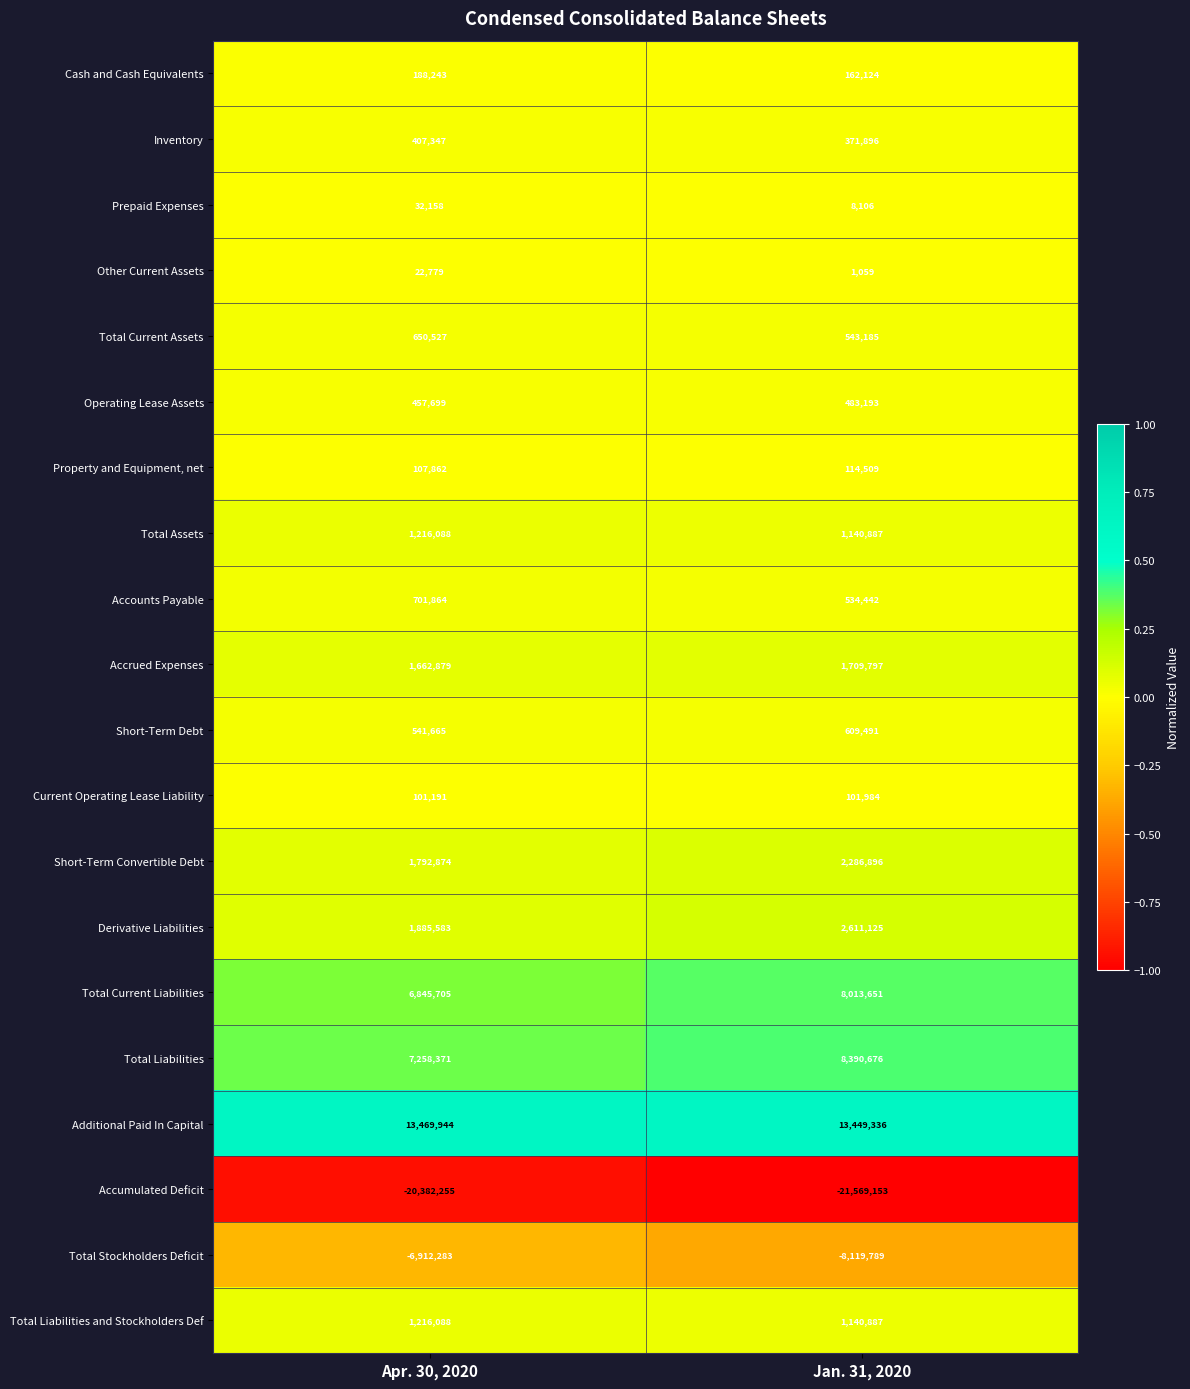

Which series has the largest range (max minus min)?

Total Stockholders Deficit